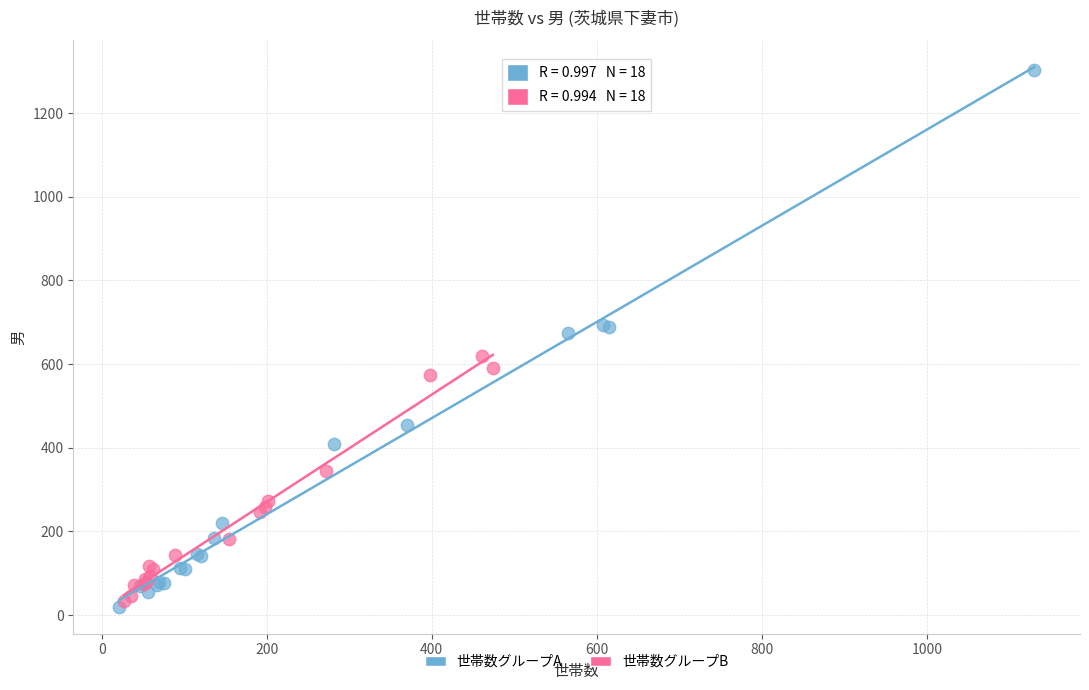

Which series reaches the maximum Y coordinate?

世帯数グループA